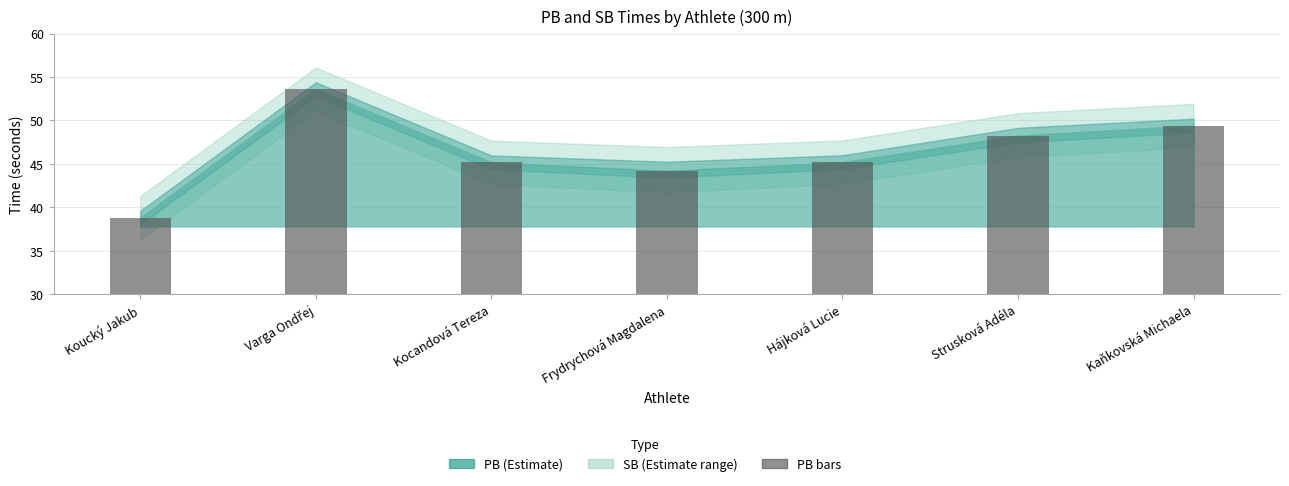

What is the average value?

46.4